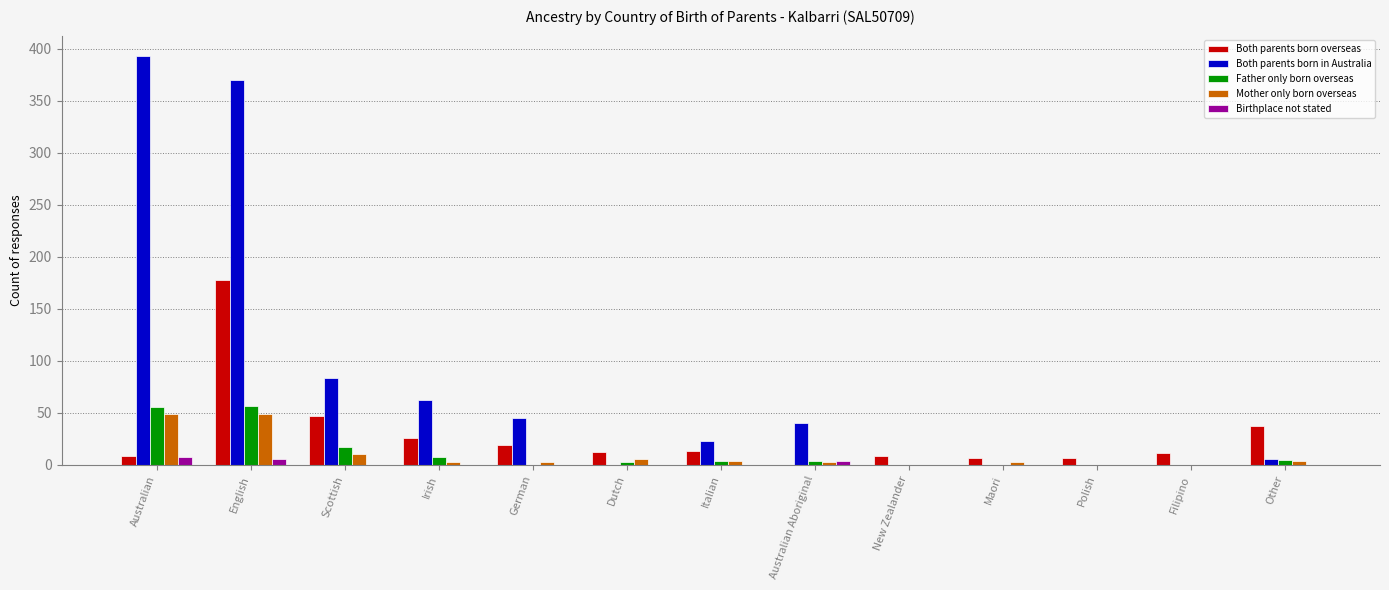

Which series has the largest total across all categories?

Both parents born in Australia